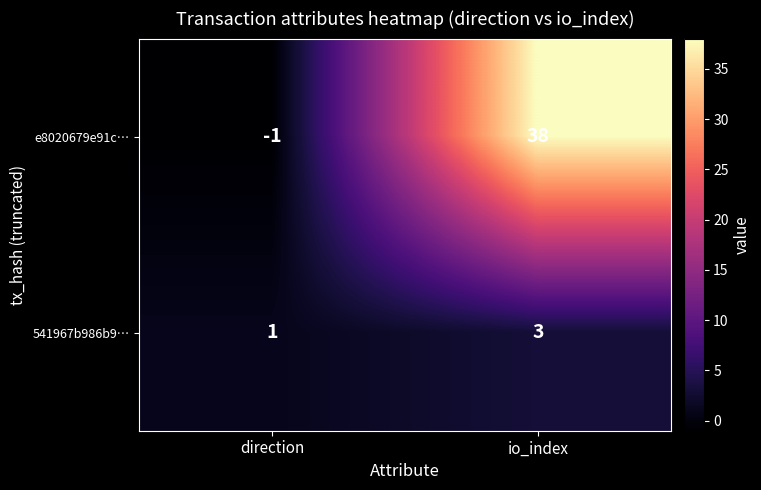

Reading left to right, list all the values displayed in this chart.

e8020679e91c…: -1	38
541967b986b9…: 1	3